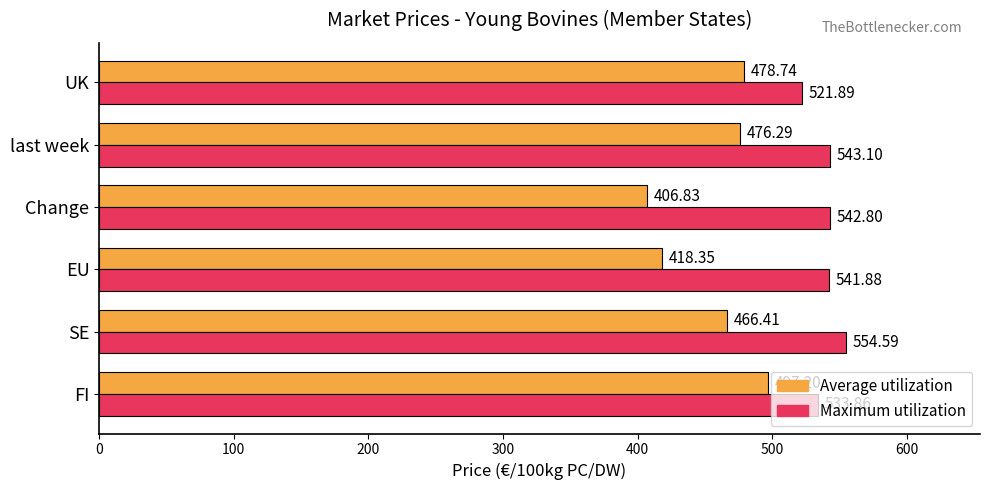

List the series in order of their peak value, lowest first.

Average utilization, Maximum utilization